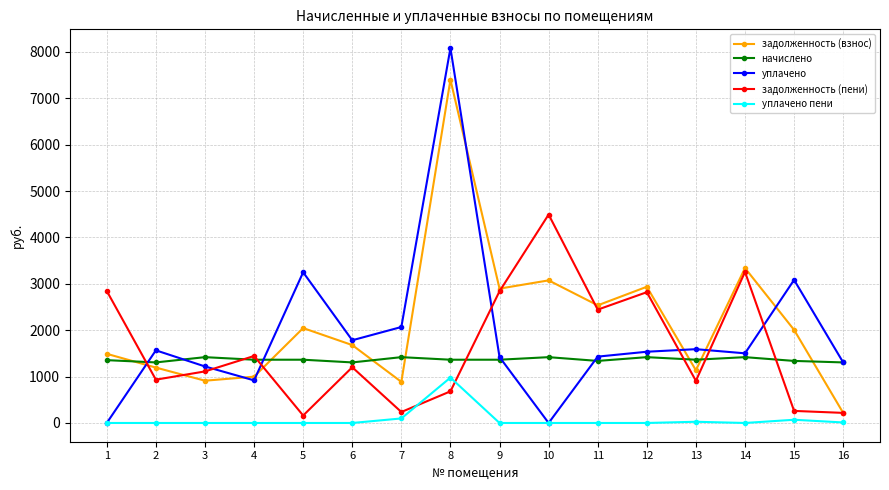

At which category does задолженность (пени) reach its first local peak?

4